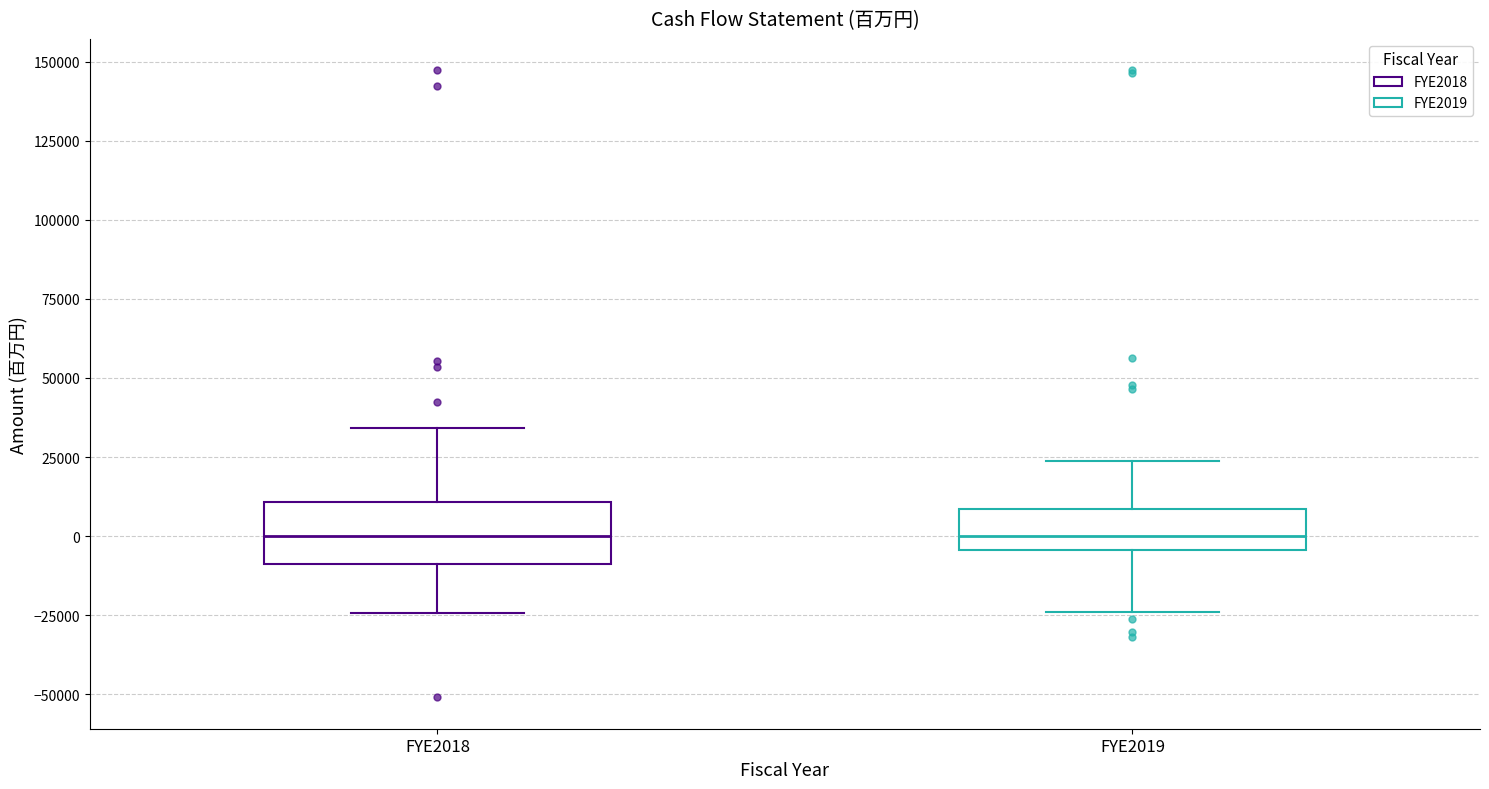

Comparing the boxes themselves (not the whiskers), which one is the tallest?

FYE2018